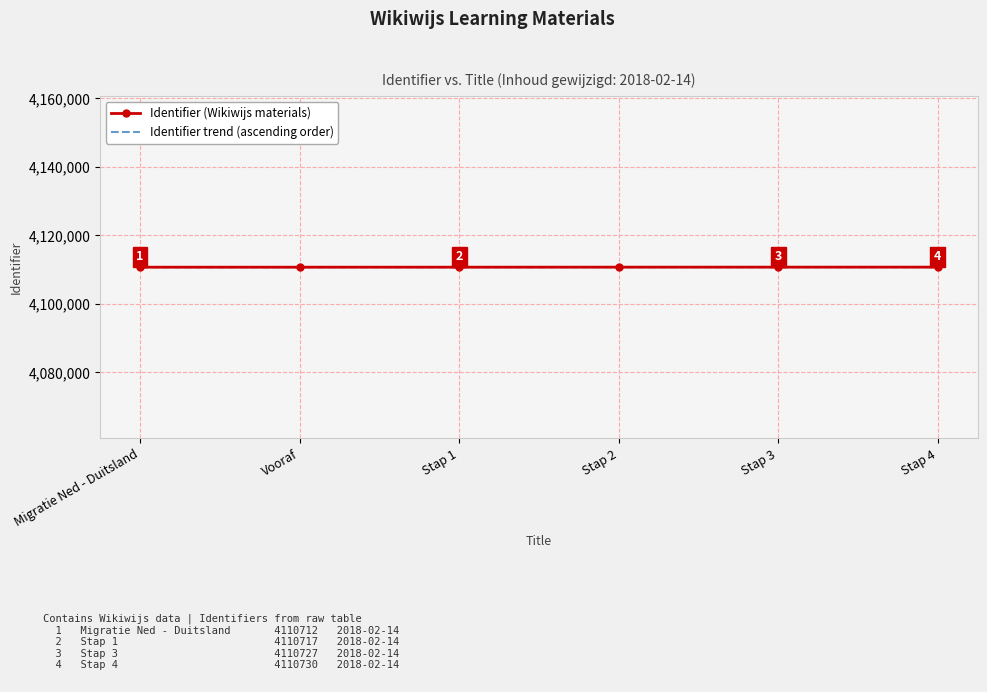

What is the sum of all Identifier (Wikiwijs materials) values?

24664321